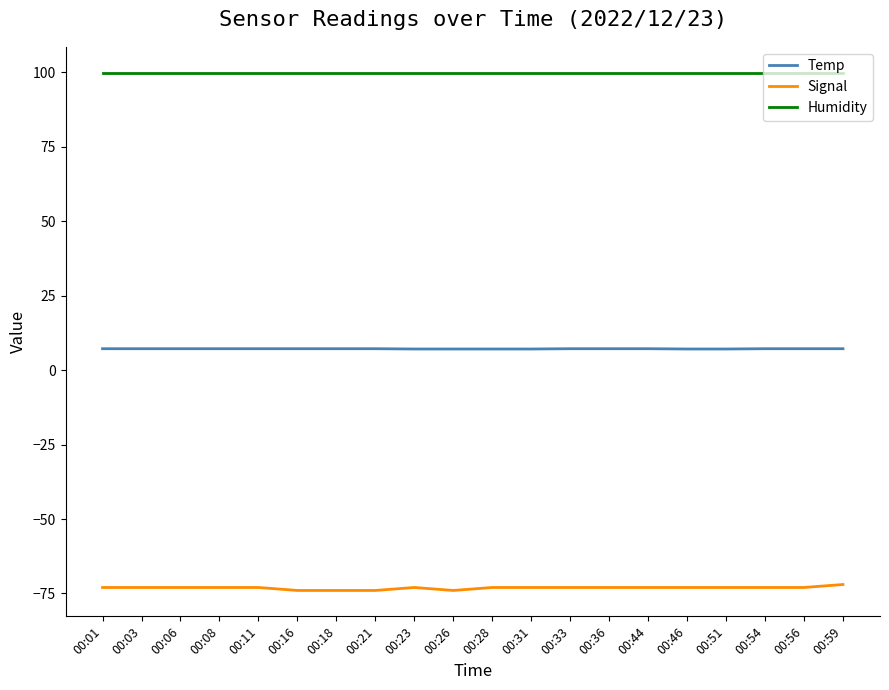

Does the chart display data point markers on the line(s)?

No